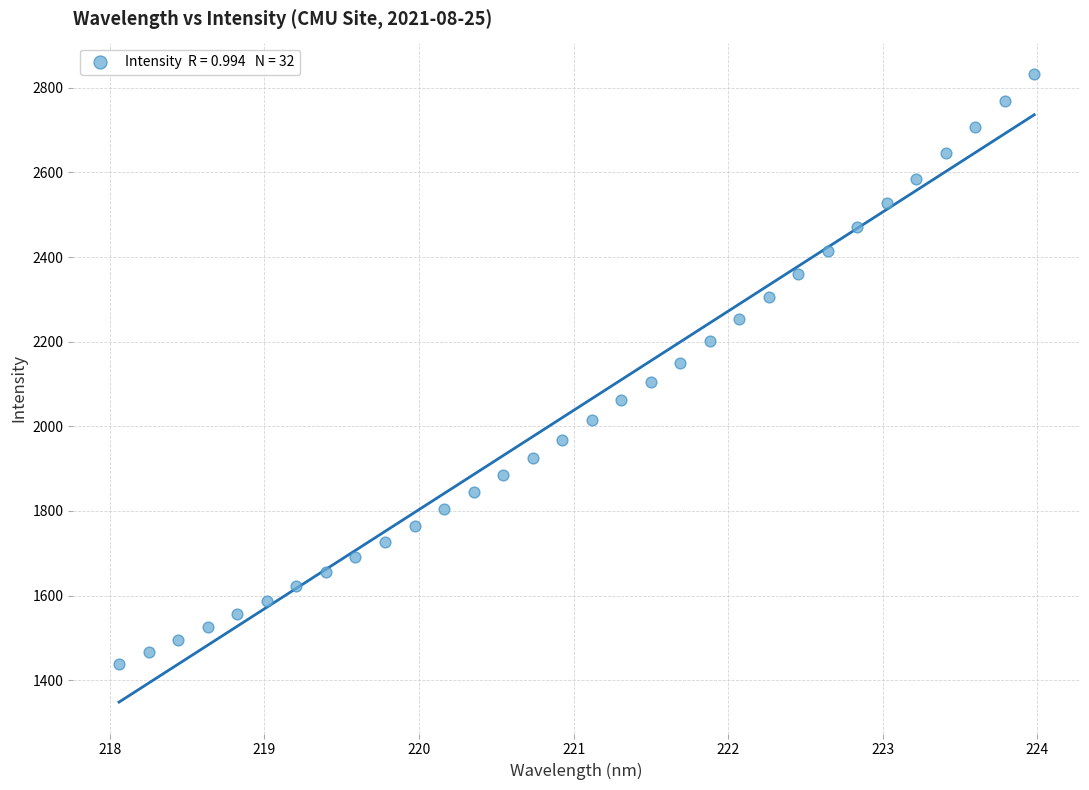

What is the range of Y values (max minus min)?

1394.1